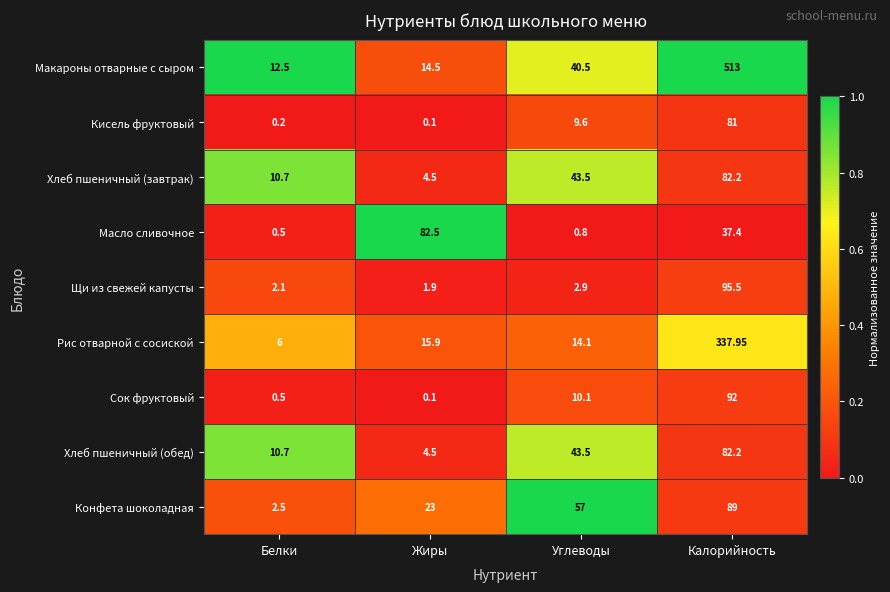

Which category has the highest value across all series?

Калорийность